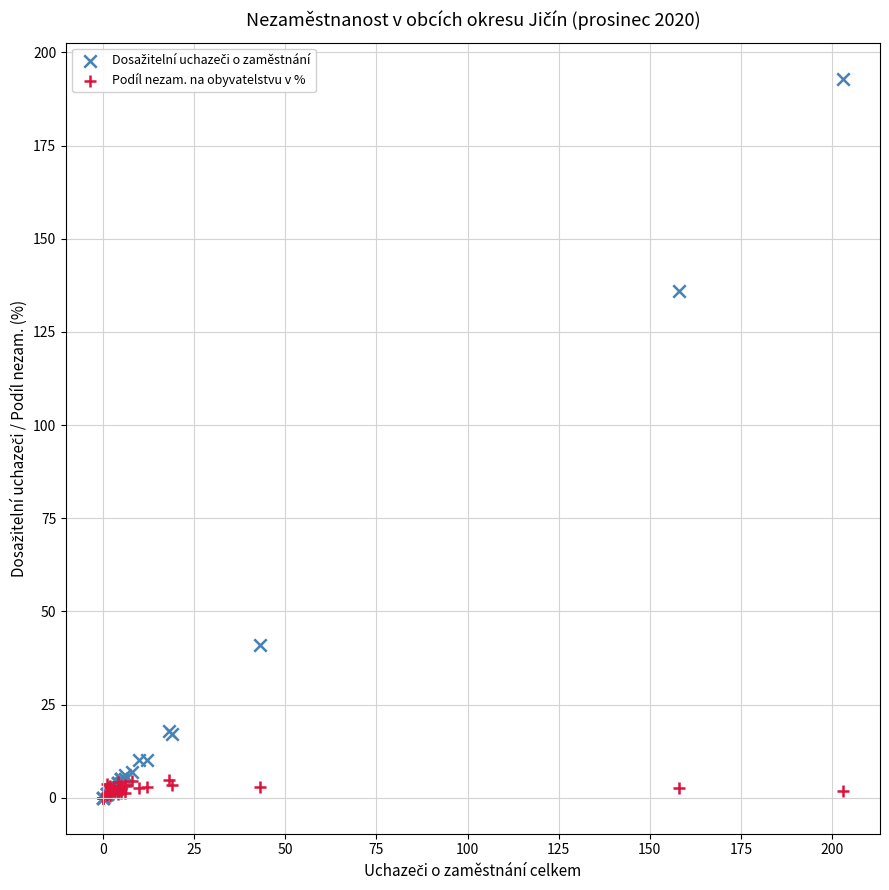

Across all series, what Y value is closest to 96?

136.0